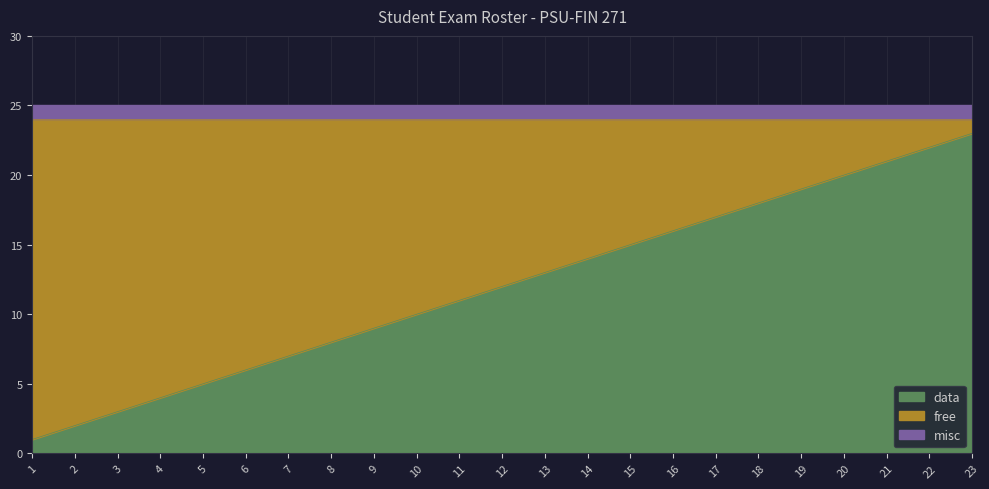

What is the total value across all series at 8?

25